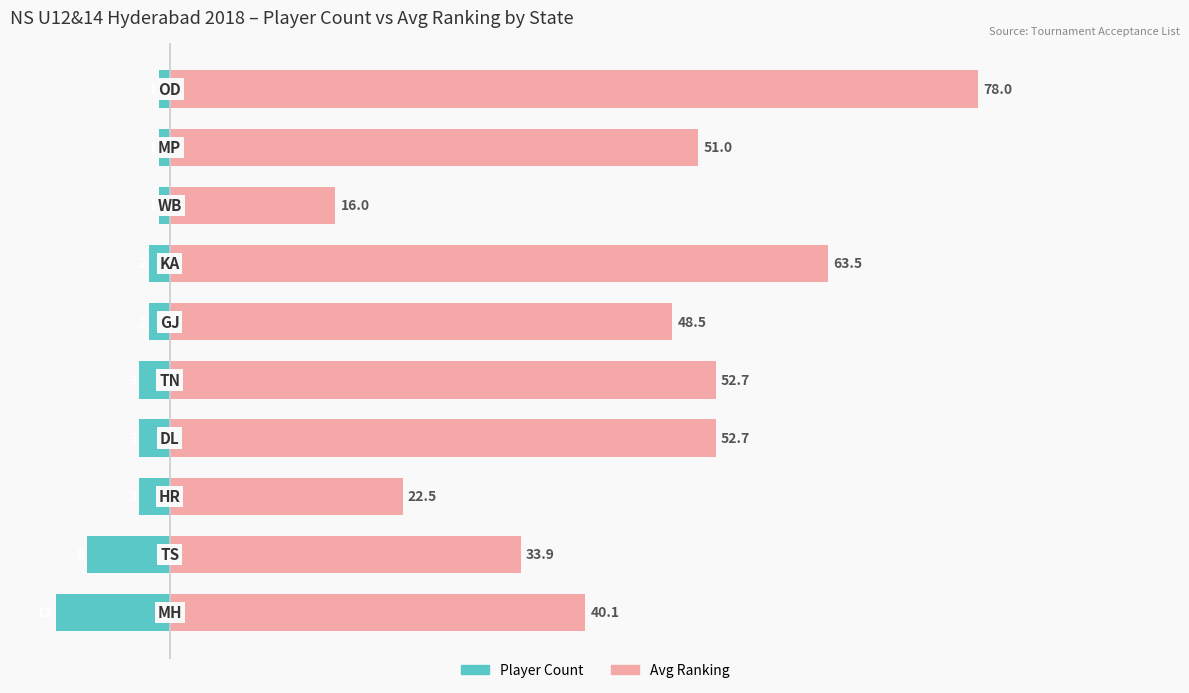

What is the greatest value displayed?

78.0